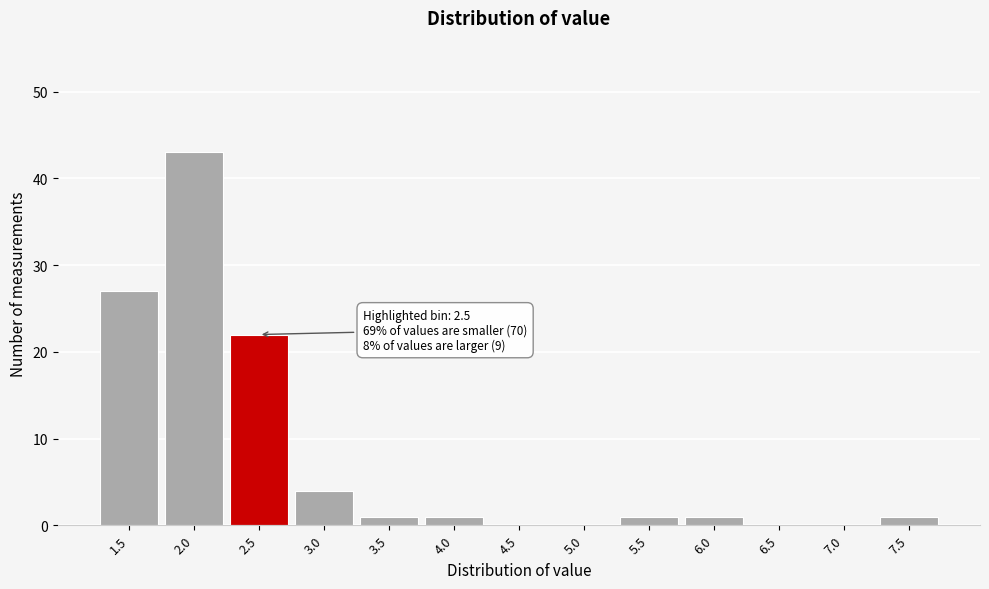

Reading right to left, transcribe all the data shown in this chart.

7.5=1	7.0=0	6.5=0	6.0=1	5.5=1	5.0=0	4.5=0	4.0=1	3.5=1	3.0=4	2.5=22	2.0=43	1.5=27